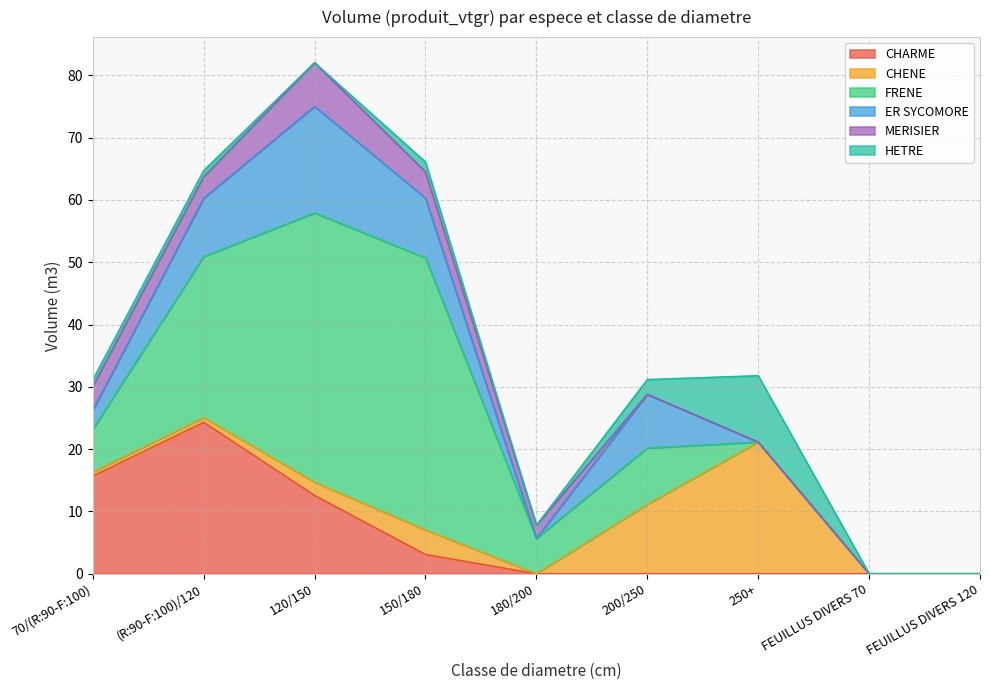

At which label is FRENE closest to 21?

(R:90-F:100)/120